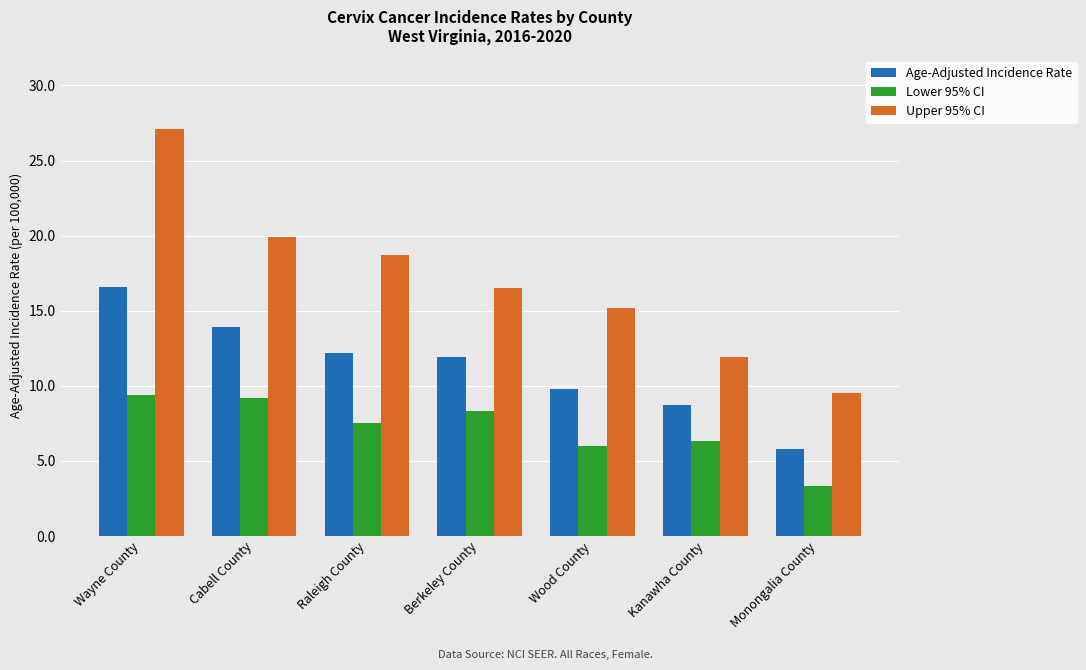

Where is Lower 95% CI nearest to the value 6?

Wood County